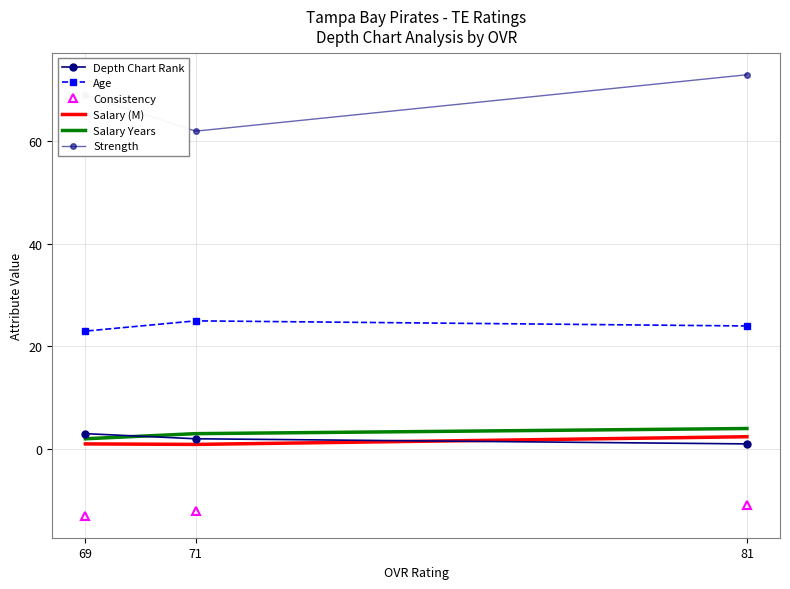

What is the value of the Salary Years point at the 2nd from the left?

3.0